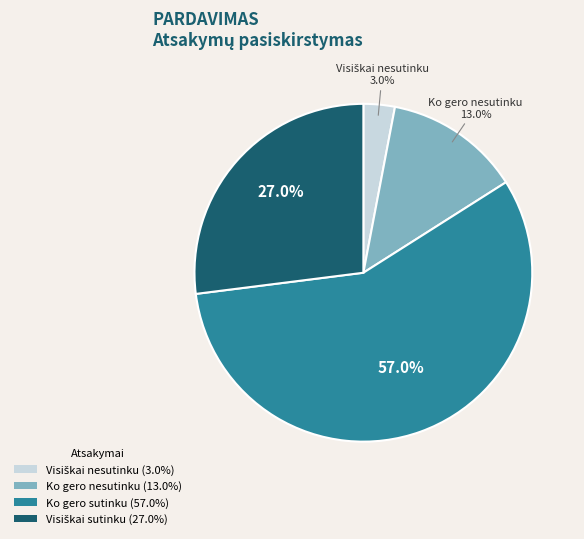

Which slice represents more than half of the pie?

Ko gero sutinku